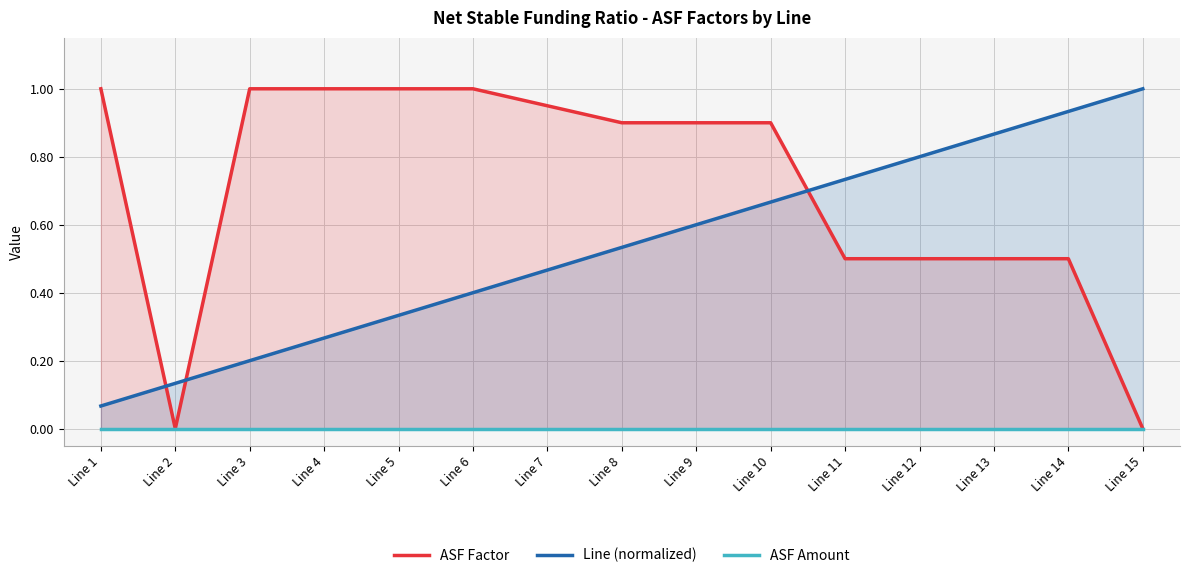

What is the spread (max minus min) of values at Line 14?

0.9